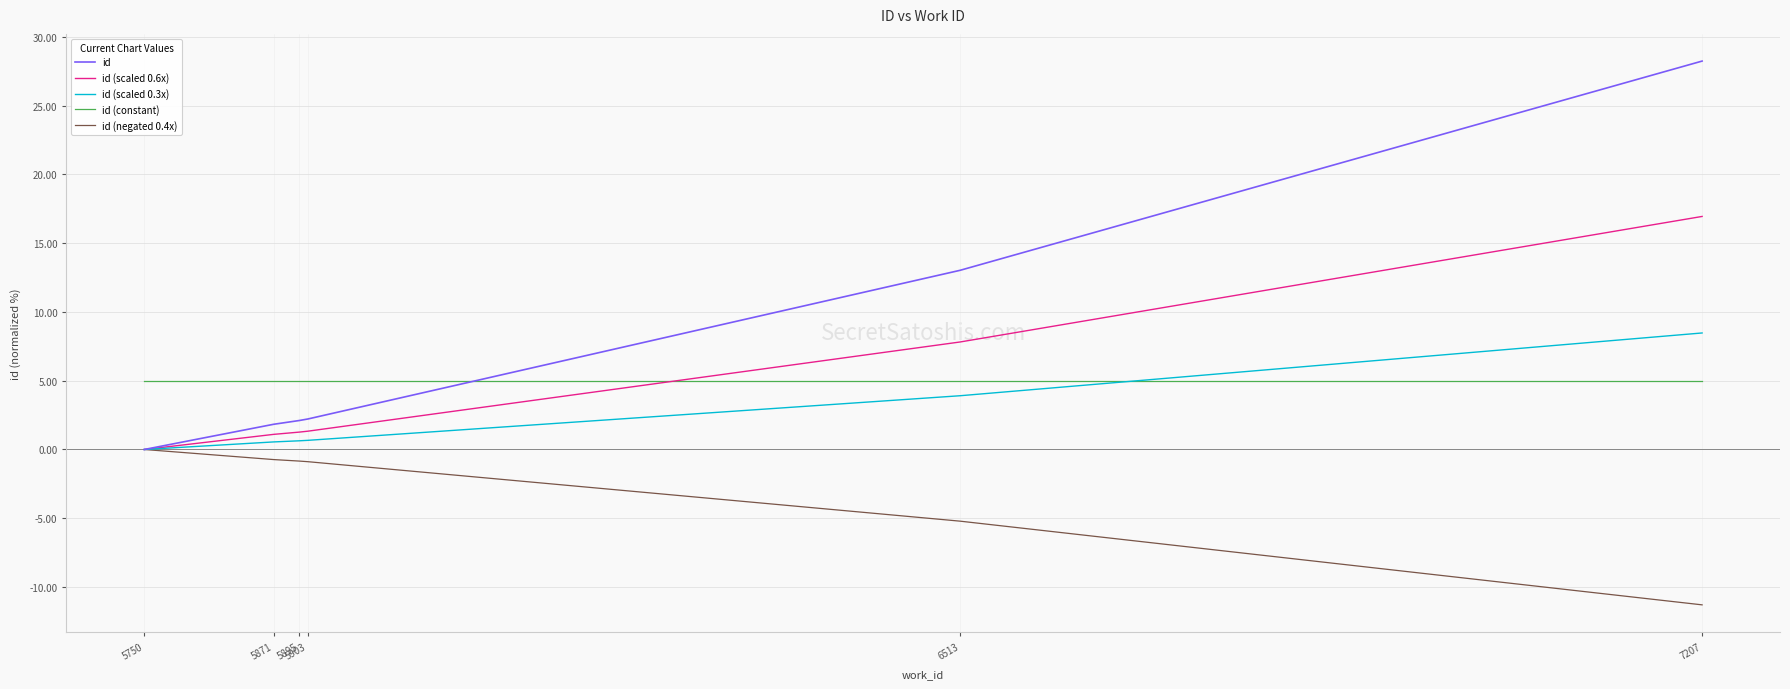

Rank the series by their maximum value, from highest to lowest.

id, id (scaled 0.6x), id (scaled 0.3x), id (constant), id (negated 0.4x)